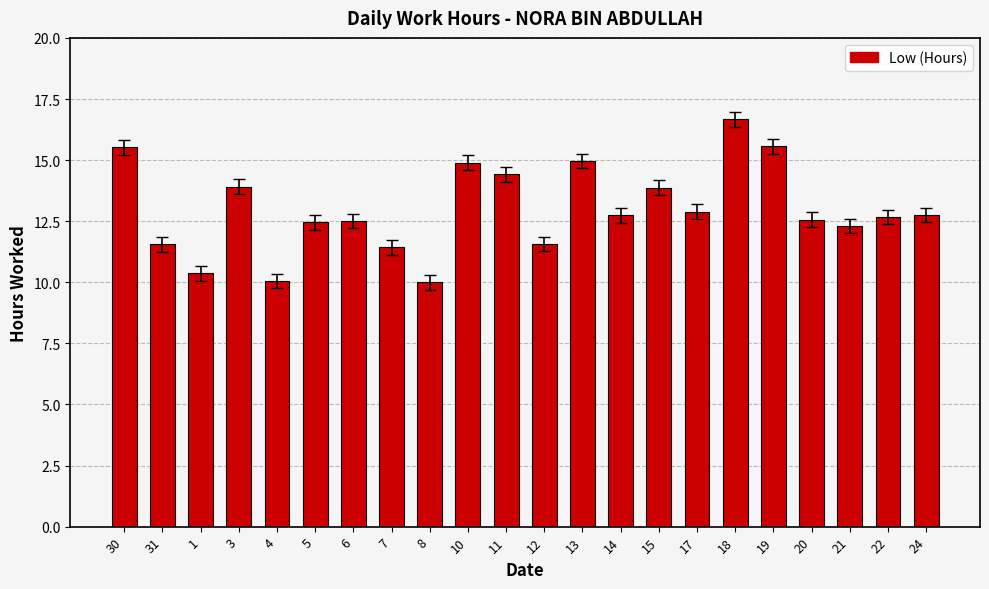

What is the difference between the values at 10 and 4?

4.8